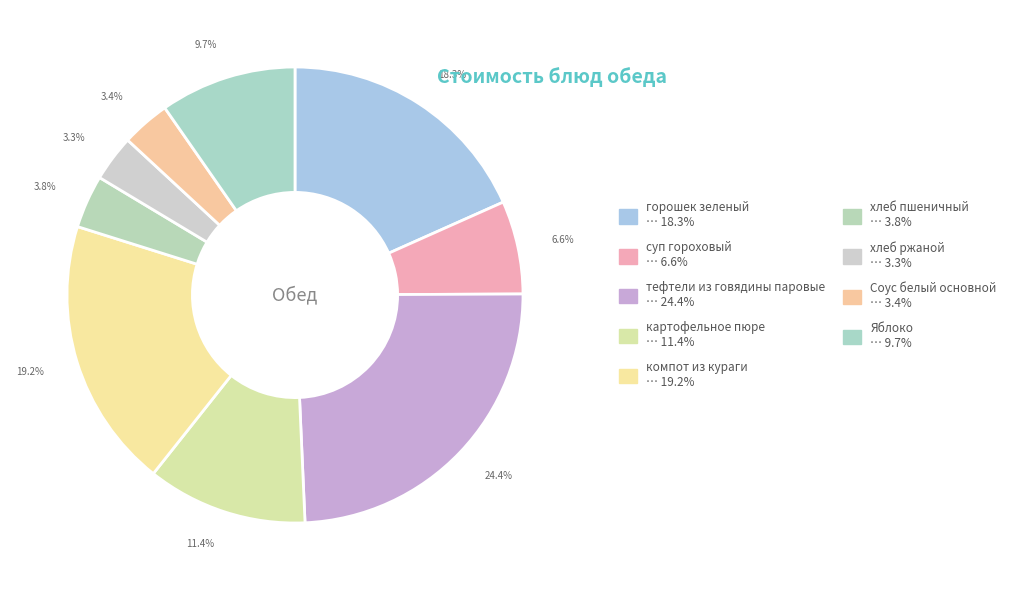

The компот из кураги slice represents 8% of the pie. True or false?

False